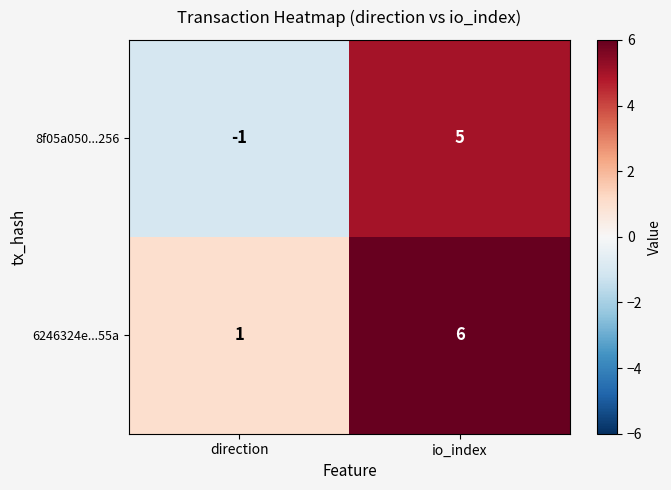

What is the average value of the 6246324e...55a series?

4